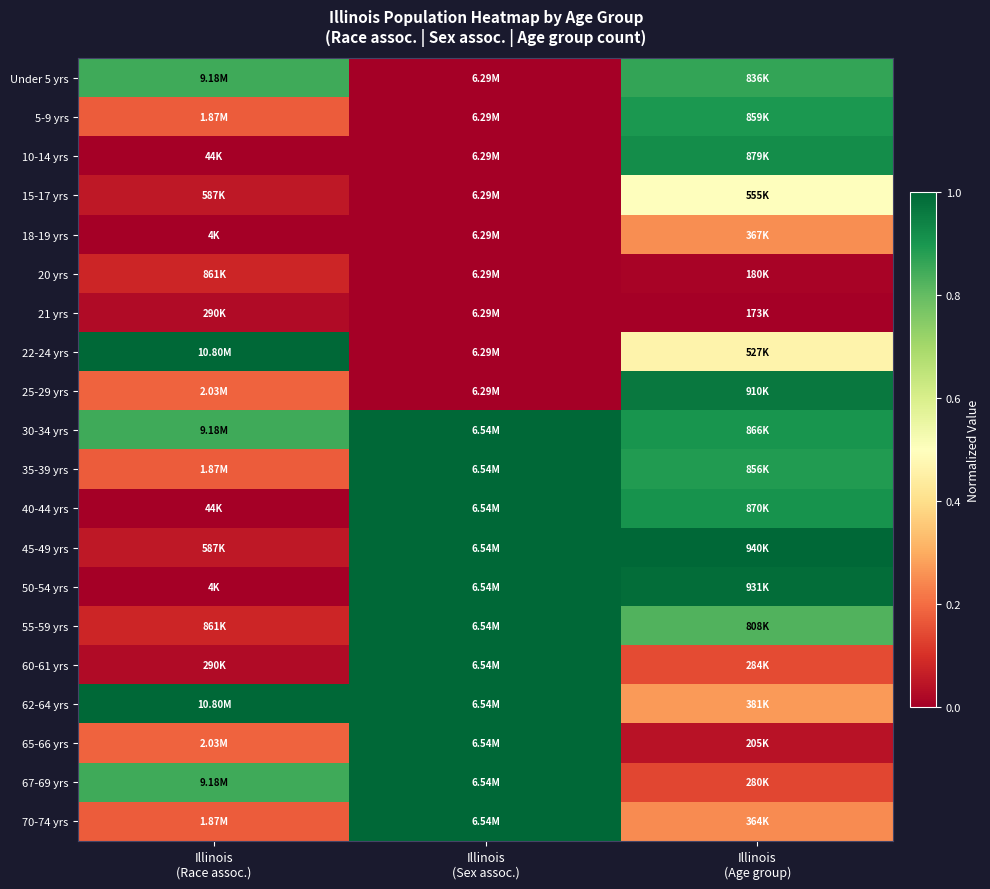

Rank the series by their maximum value, from lowest to highest.

21 yrs, 20 yrs, 18-19 yrs, 15-17 yrs, Under 5 yrs, 5-9 yrs, 10-14 yrs, 25-29 yrs, 30-34 yrs, 35-39 yrs, 40-44 yrs, 50-54 yrs, 55-59 yrs, 60-61 yrs, 65-66 yrs, 67-69 yrs, 70-74 yrs, 45-49 yrs, 22-24 yrs, 62-64 yrs